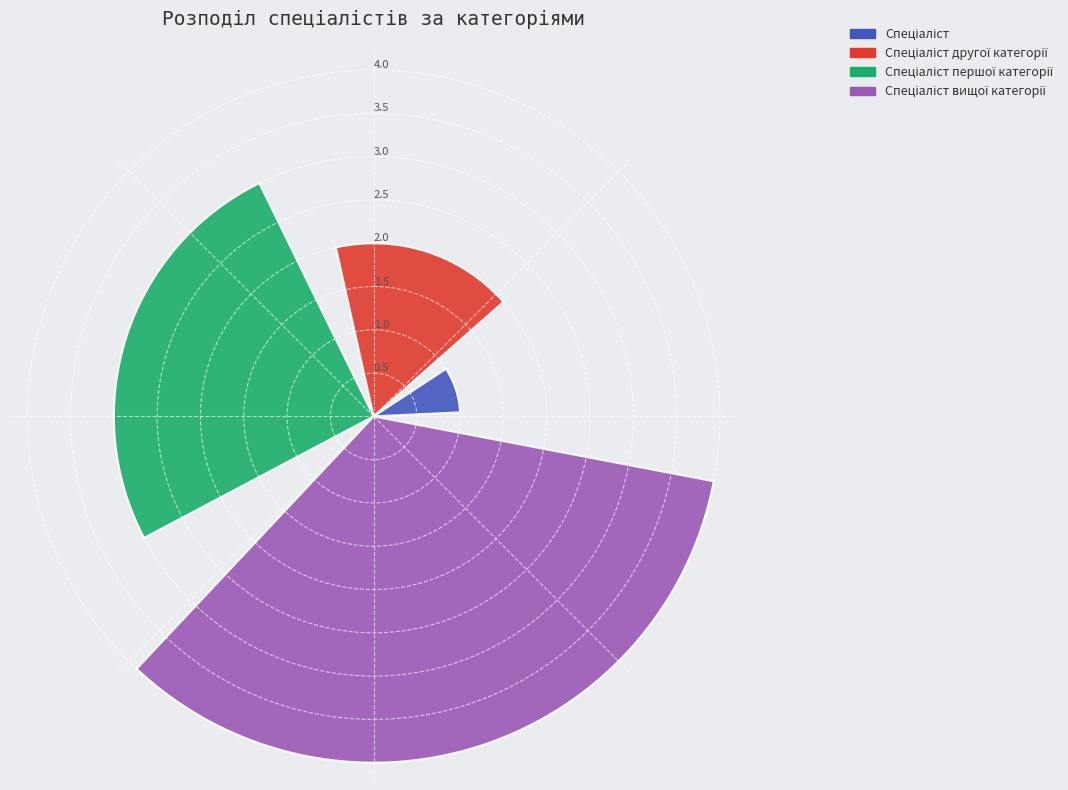

Rank the categories by value from highest to lowest.

Спеціаліст вищої категорії, Спеціаліст першої категорії, Спеціаліст другої категорії, Спеціаліст